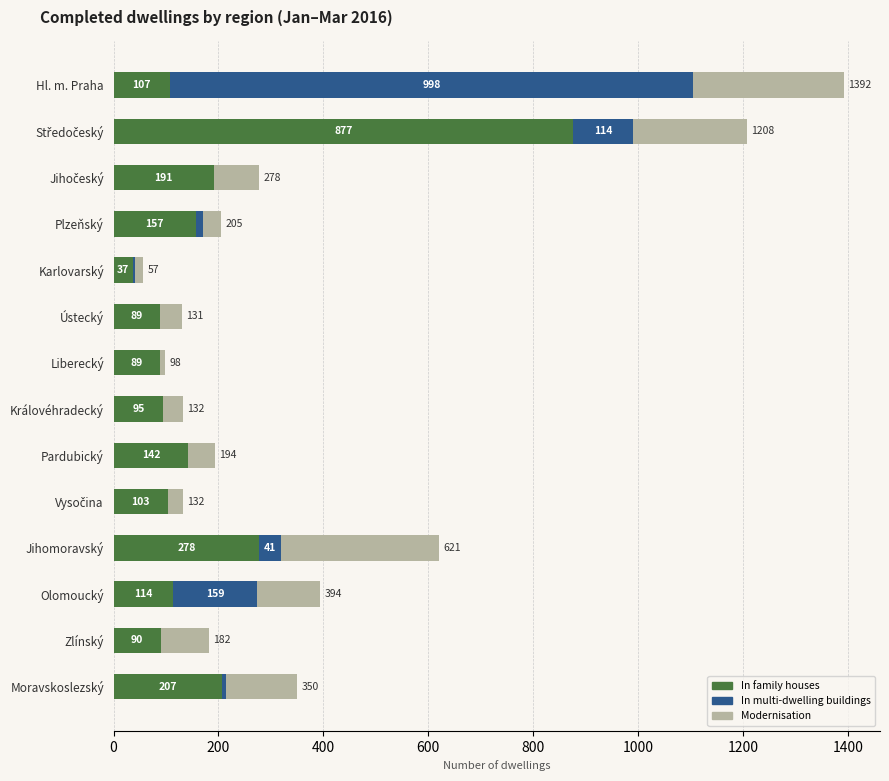

What is the sum of all In family houses values?

2576